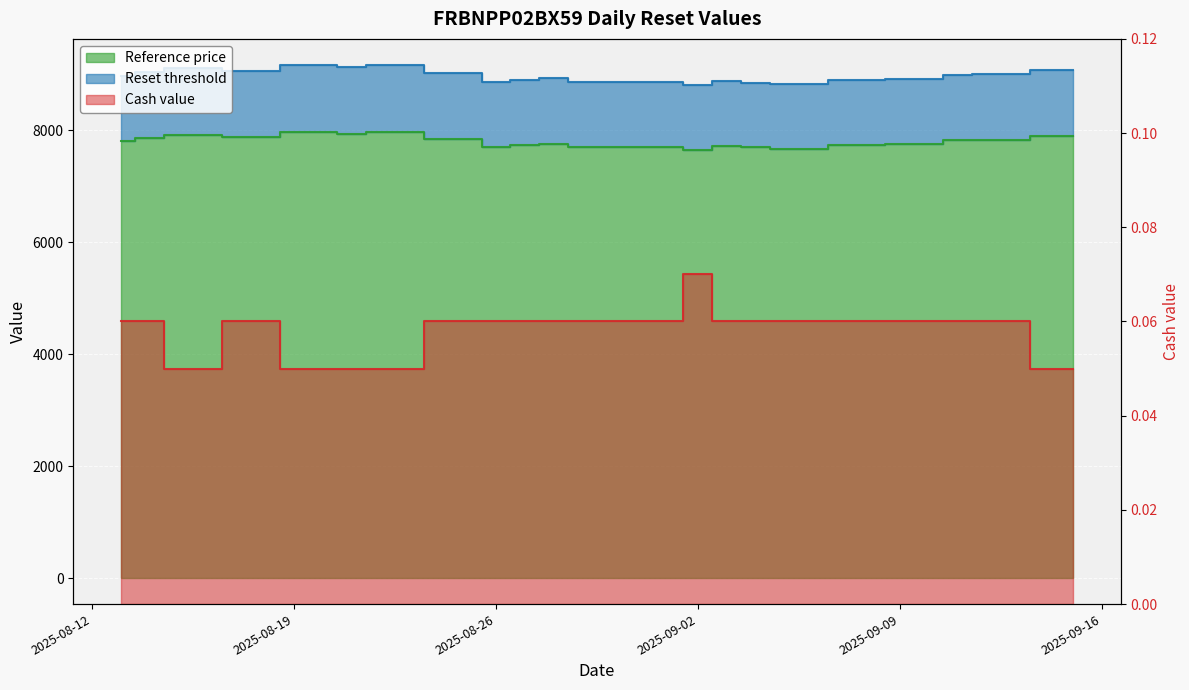

Rank the categories by Reference price value from highest to lowest.

2025-08-19, 2025-08-20, 2025-08-22, 2025-08-21, 2025-08-15, 2025-09-15, 2025-08-18, 2025-08-14, 2025-08-25, 2025-09-12, 2025-09-11, 2025-08-13, 2025-08-28, 2025-09-10, 2025-09-09, 2025-08-27, 2025-09-08, 2025-09-03, 2025-08-26, 2025-09-01, 2025-08-29, 2025-09-04, 2025-09-05, 2025-09-02